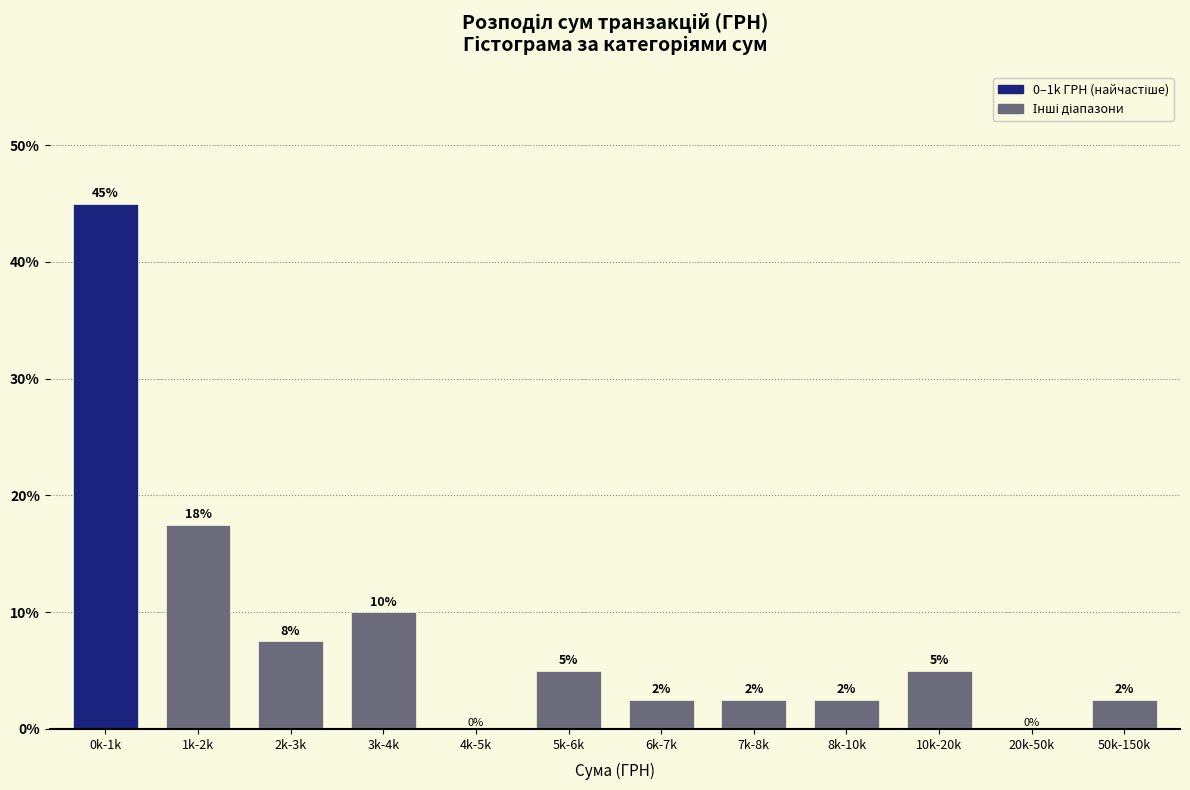

Read the value at 8k-10k.

2.5